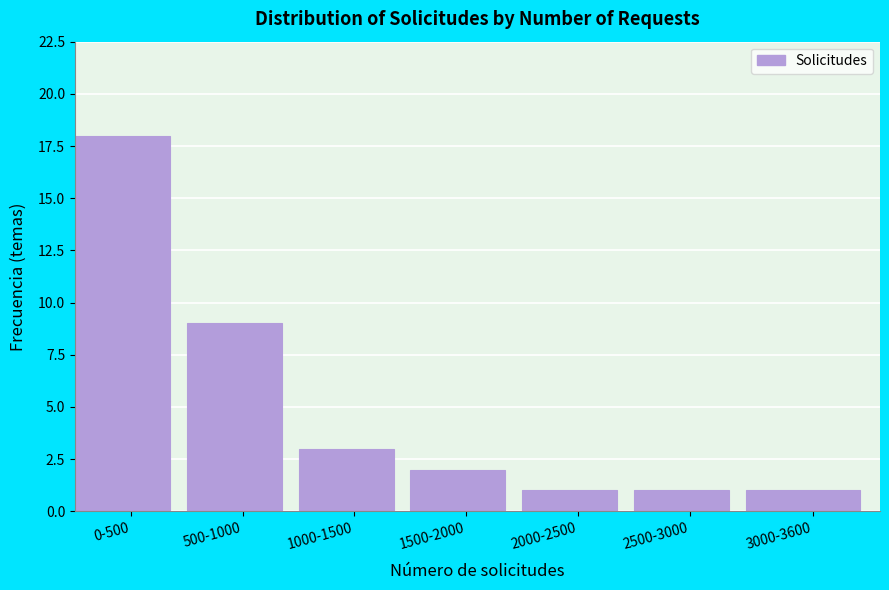

Reading left to right, list all the values displayed in this chart.

0-500=18	500-1000=9	1000-1500=3	1500-2000=2	2000-2500=1	2500-3000=1	3000-3600=1